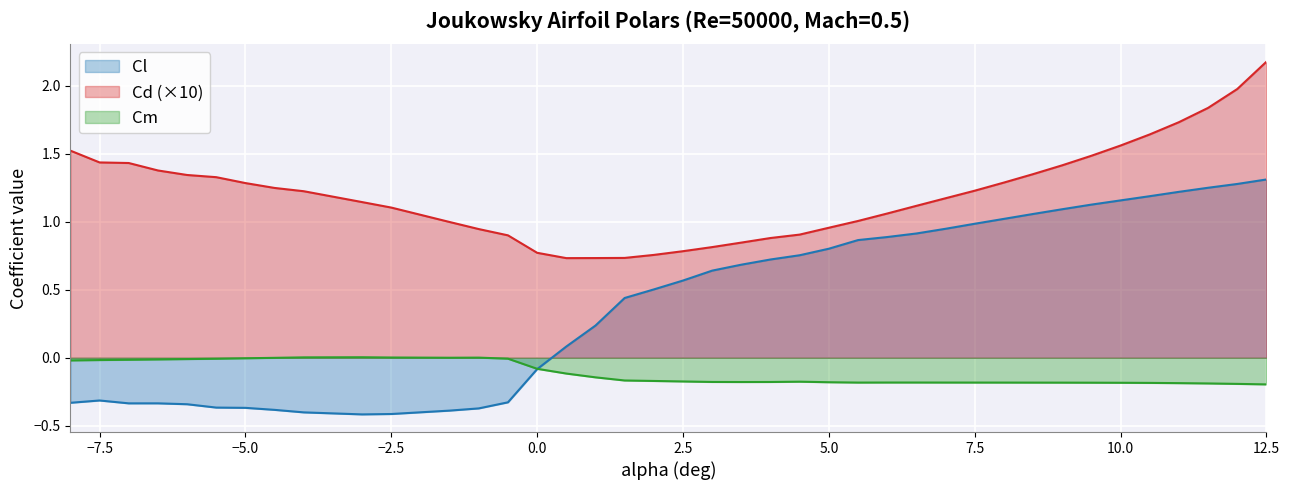

Which series has the widest spread of values?

Cl